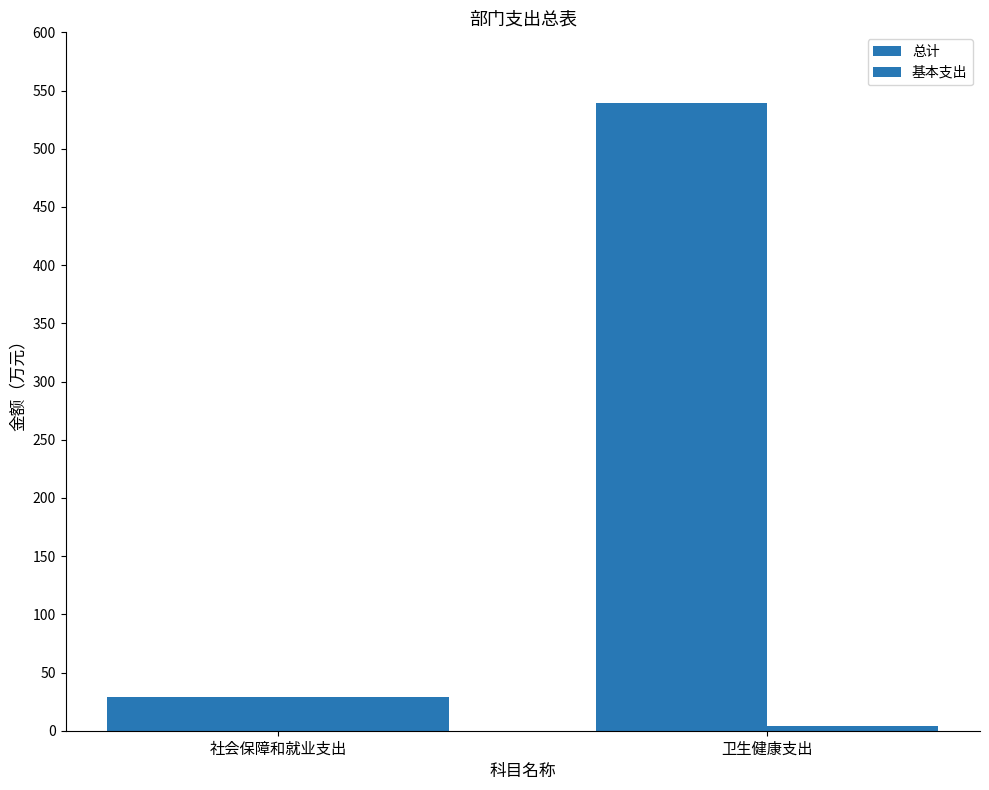

Are the bars horizontal?

No